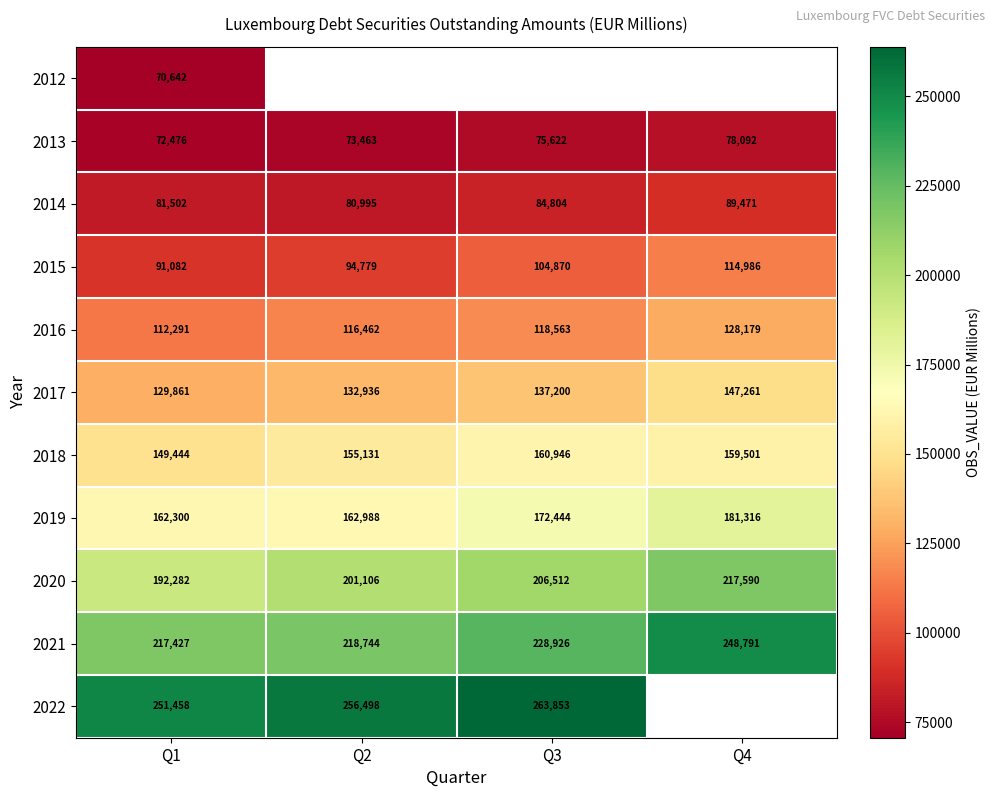

What is the minimum value shown in the chart?

70642.0